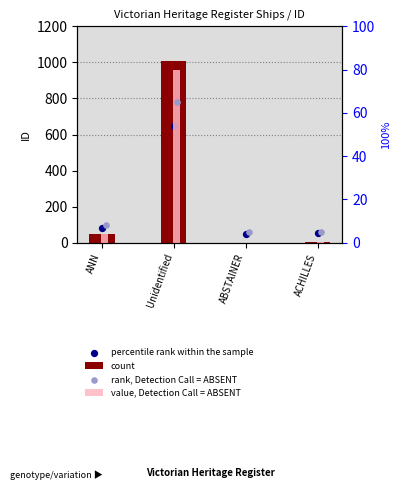

What are all the series names shown in the legend?

count, percentile rank within the sample, value, Detection Call = ABSENT, rank, Detection Call = ABSENT